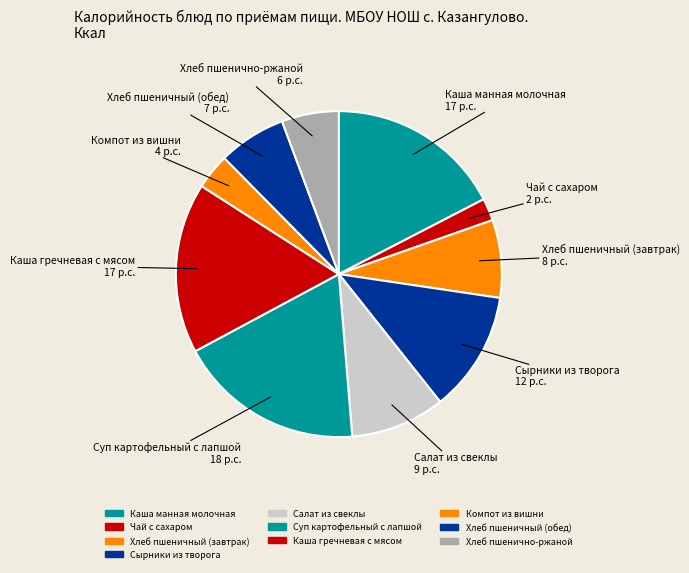

Which has a higher value, Хлеб пшеничный (завтрак) or Каша гречневая с мясом?

Каша гречневая с мясом